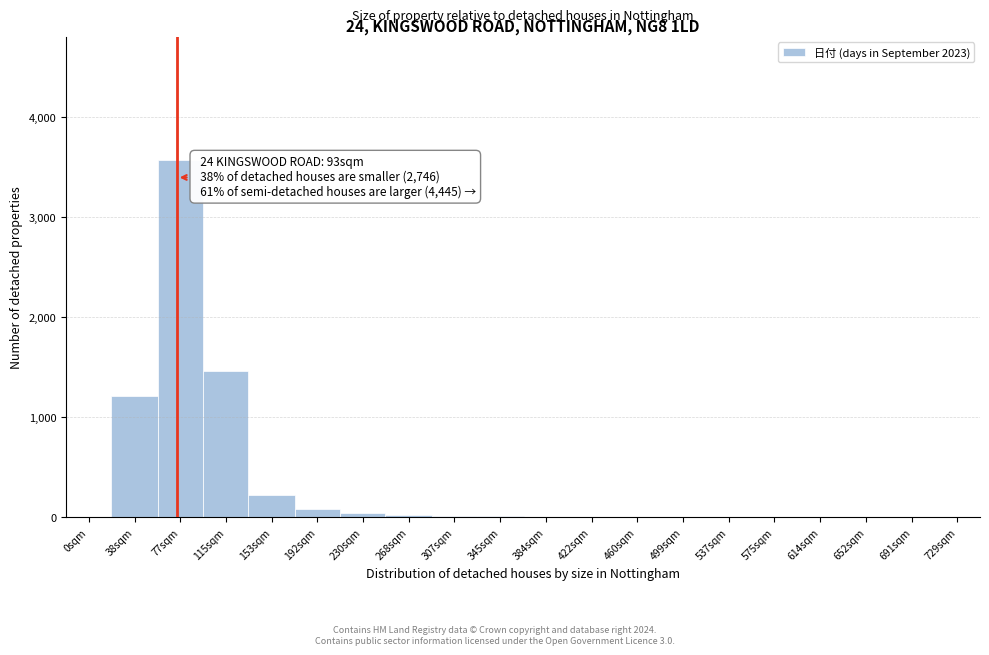

The value at 153sqm is 226. True or false?

True